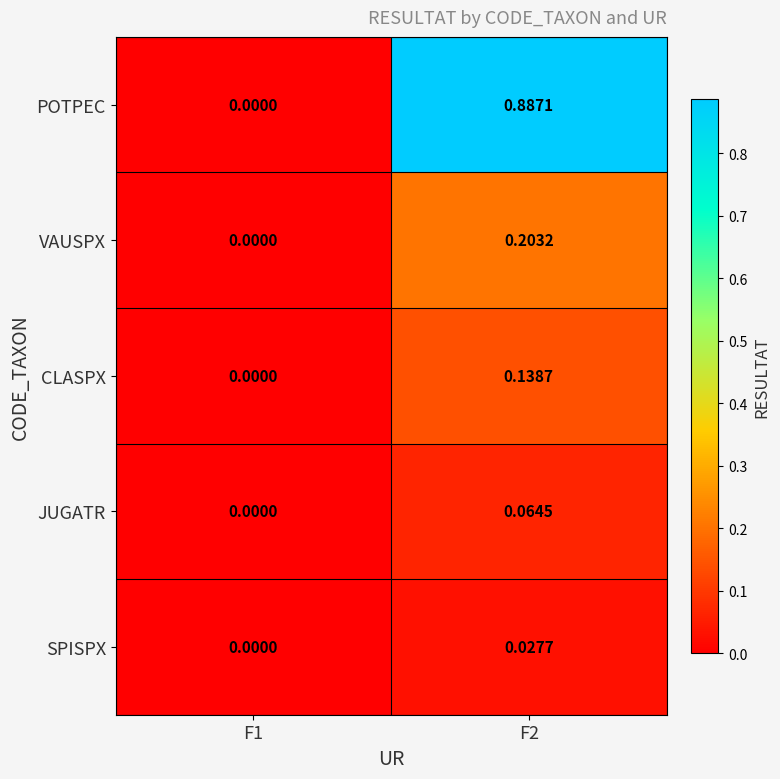

What is the total value across all series at F2?

1.3